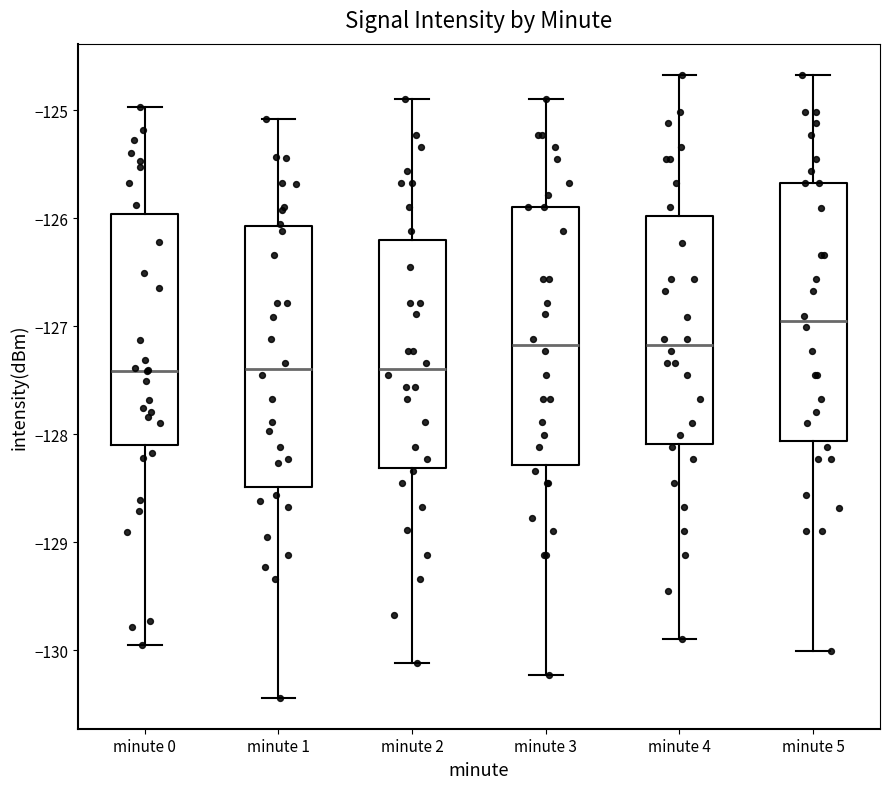

Where is the upper edge of the box for minute 1 on the y-axis? The values are not printed on the chart, so give them approximately, as read against the axis.

-126.1